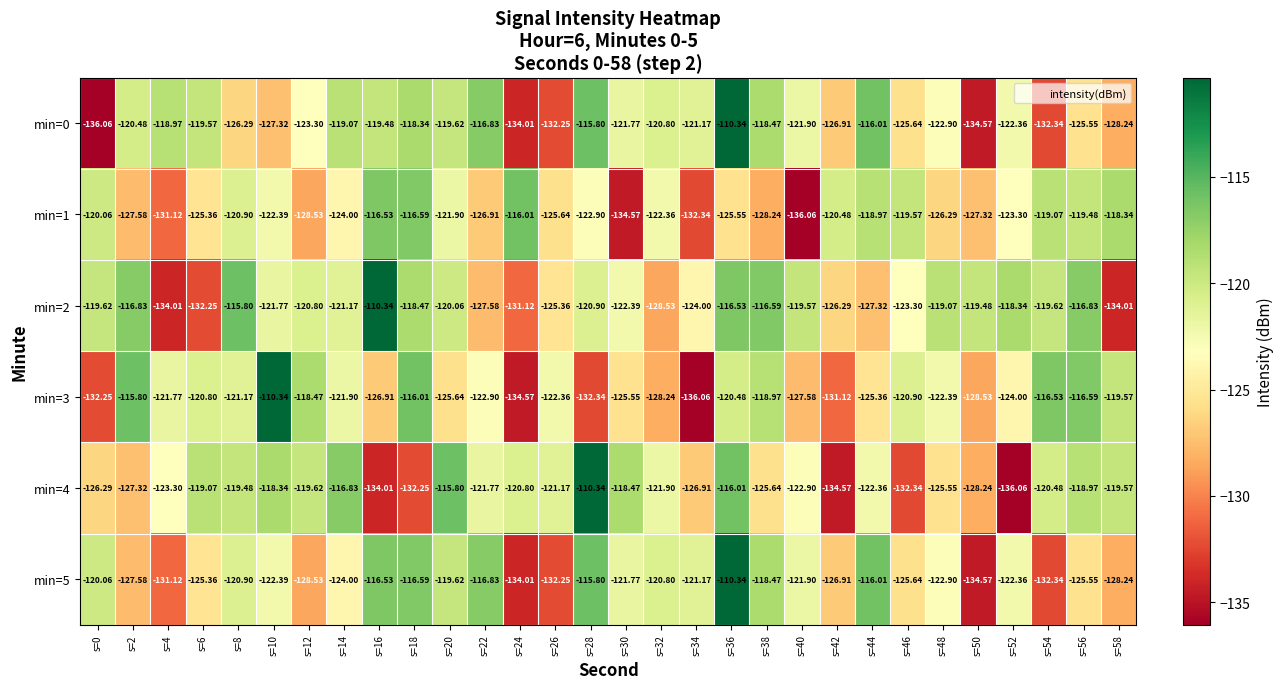

Is the value of min=2 at s=20 greater than the value of min=0 at s=36?

No